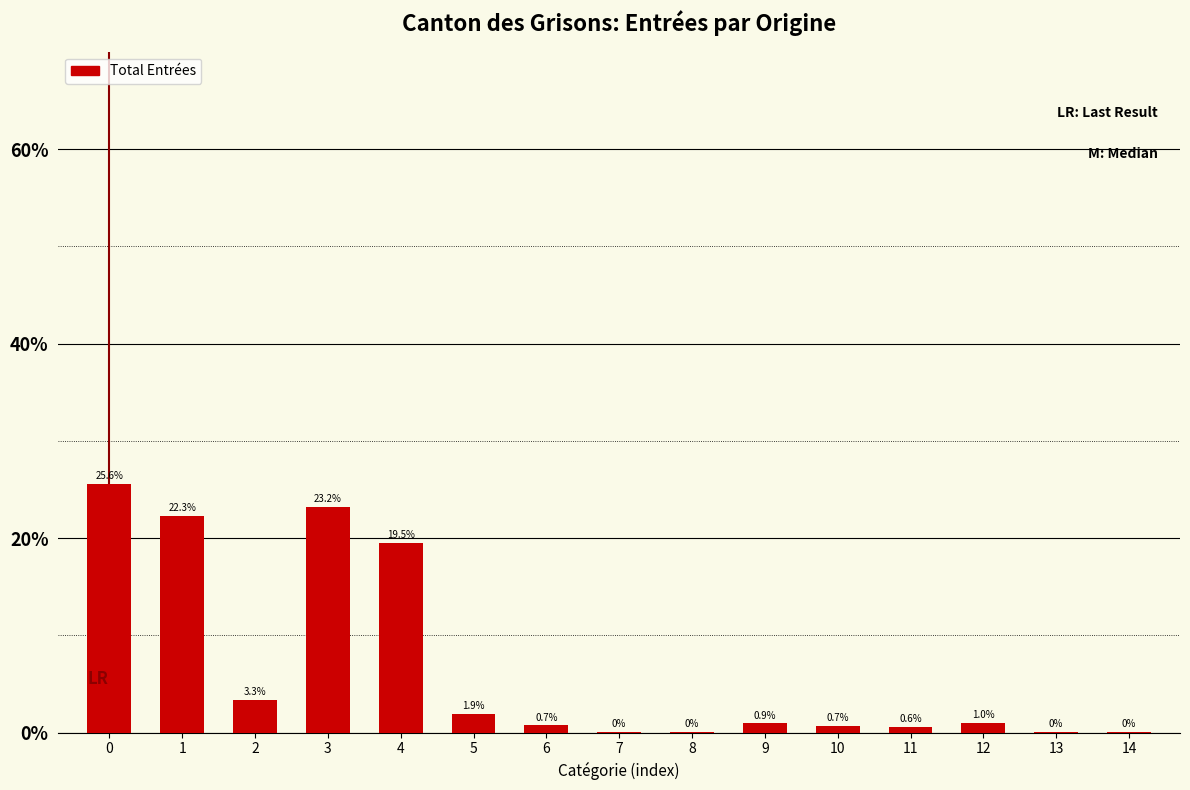

What is the sum of all values?

100.0